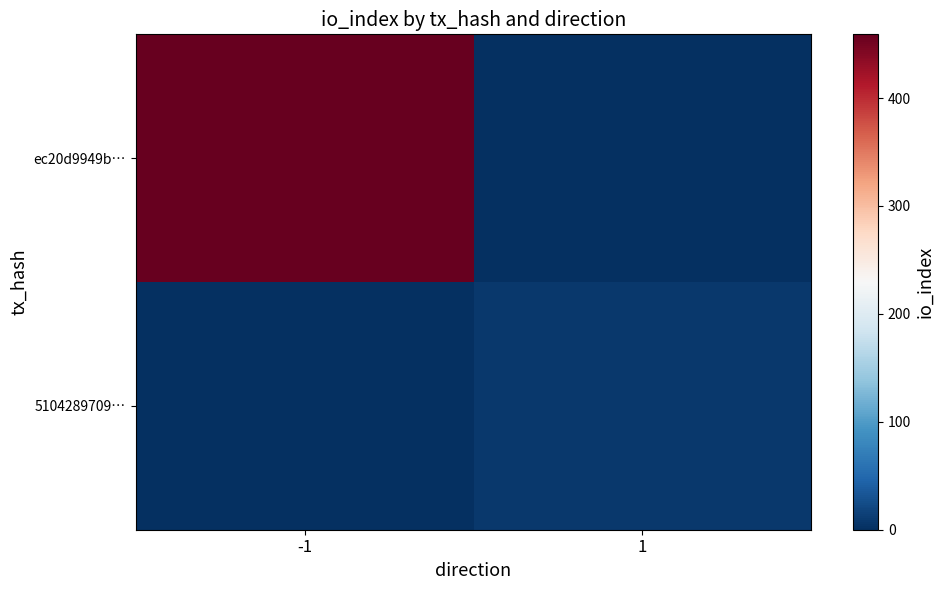

Rank the series by their average value, from highest to lowest.

ec20d9949b…, 5104289709…